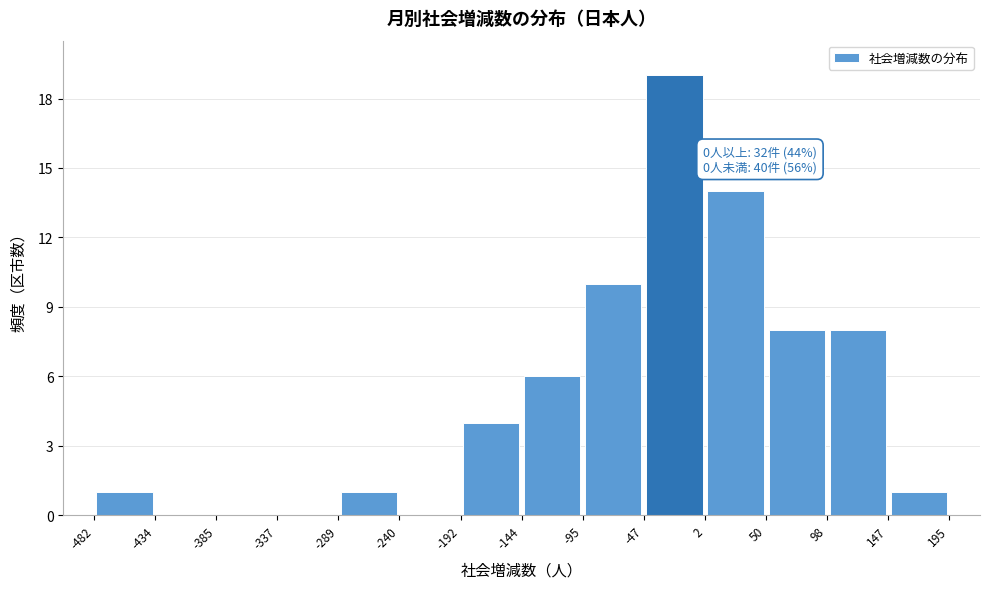

Over which range of the x-axis is the bar tallest?

-47 to 2